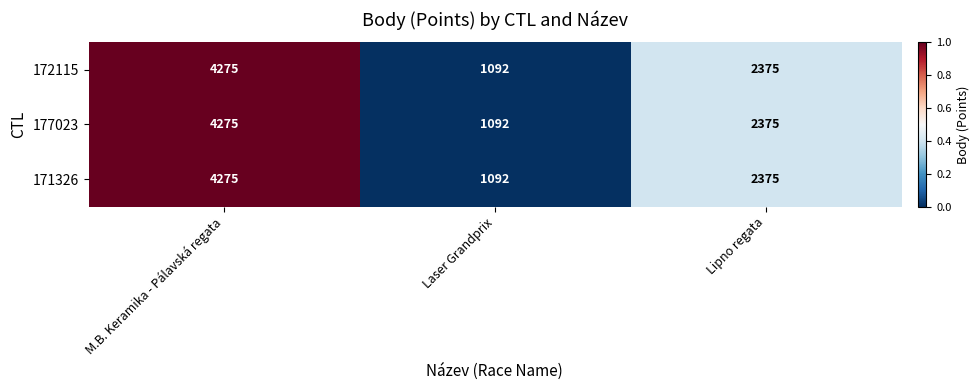

How many series are shown in this chart?

3